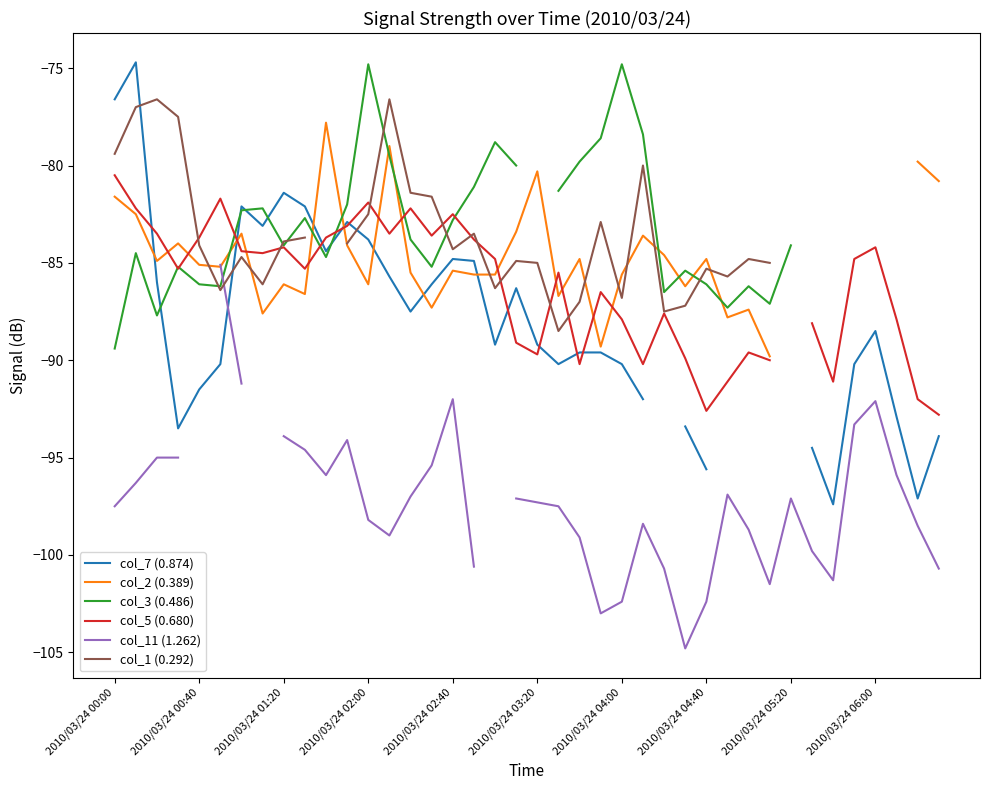

How many values in col_3 (0.486) are below zero?

34